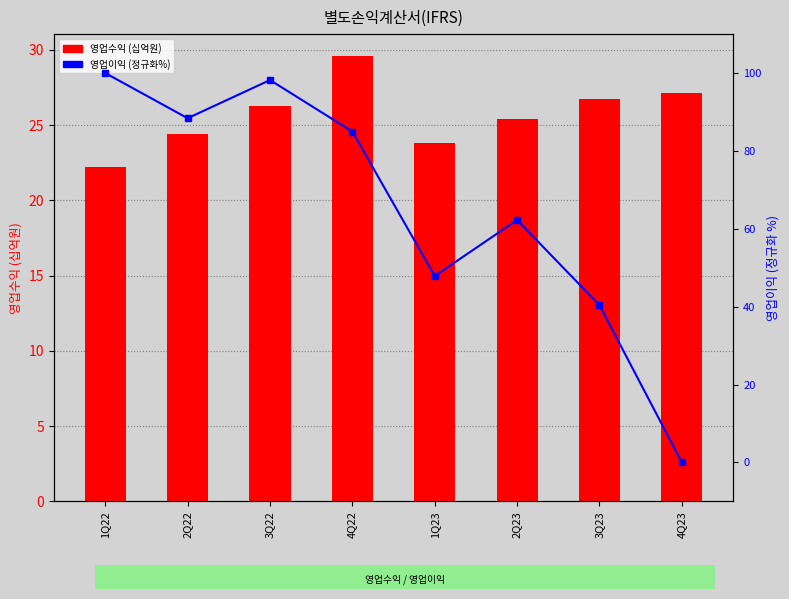

What are all the series names shown in the legend?

영업수익 (십억원), 영업이익 (정규화%)